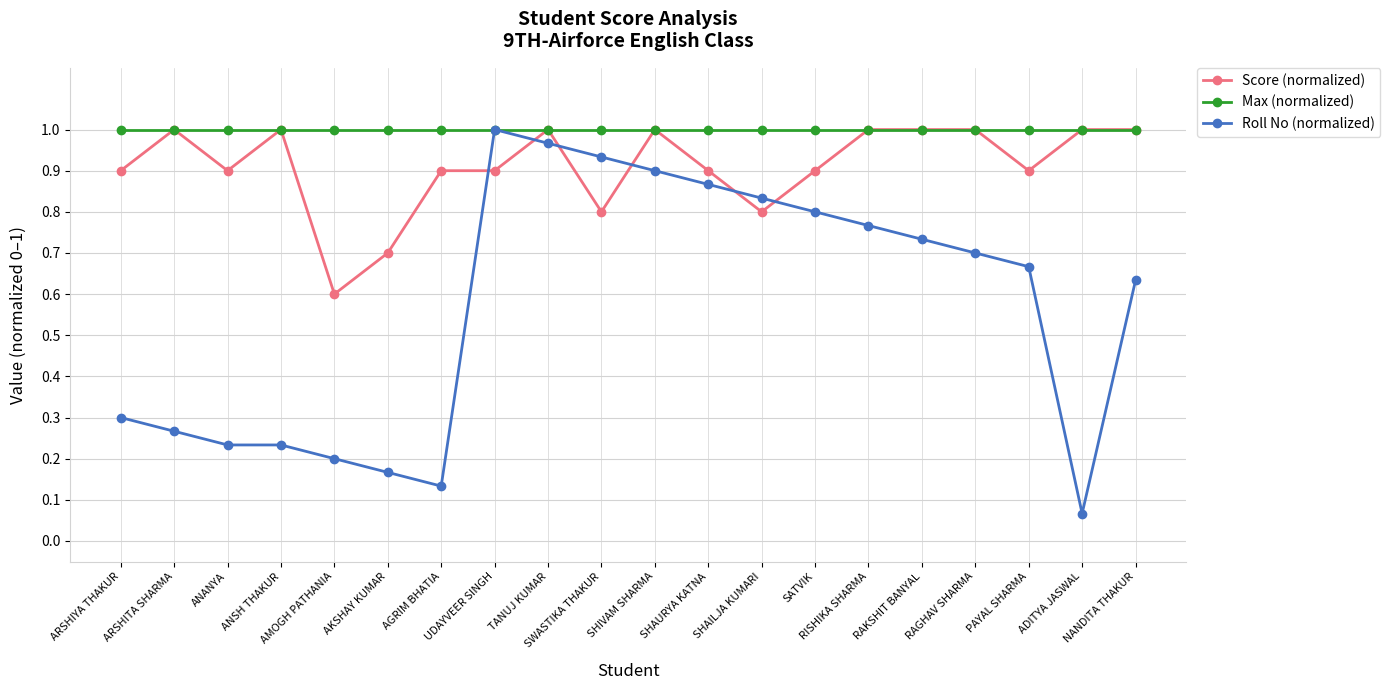

How many data points does each series have?

20